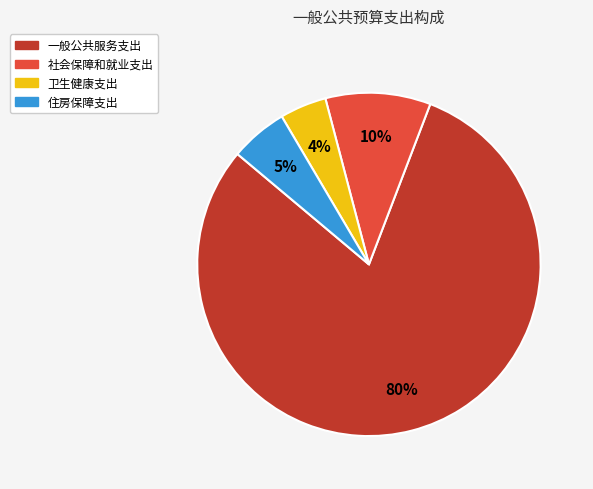

Is 社会保障和就业支出 the majority of the pie?

No